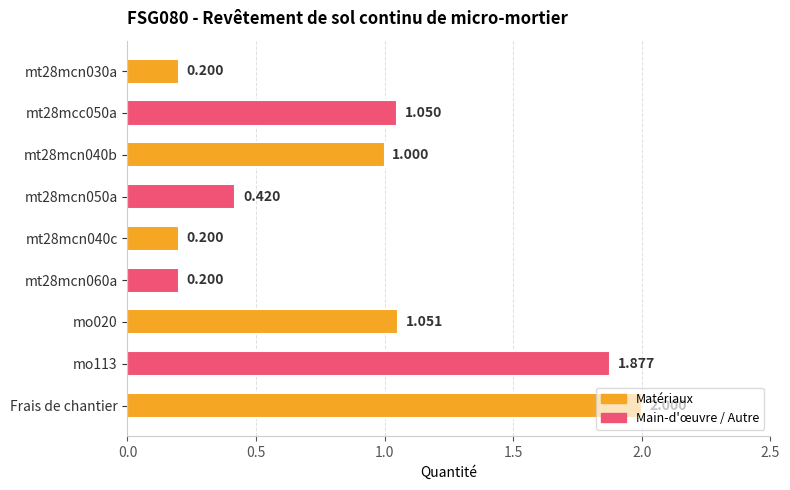

What is the minimum value shown in the chart?

0.2